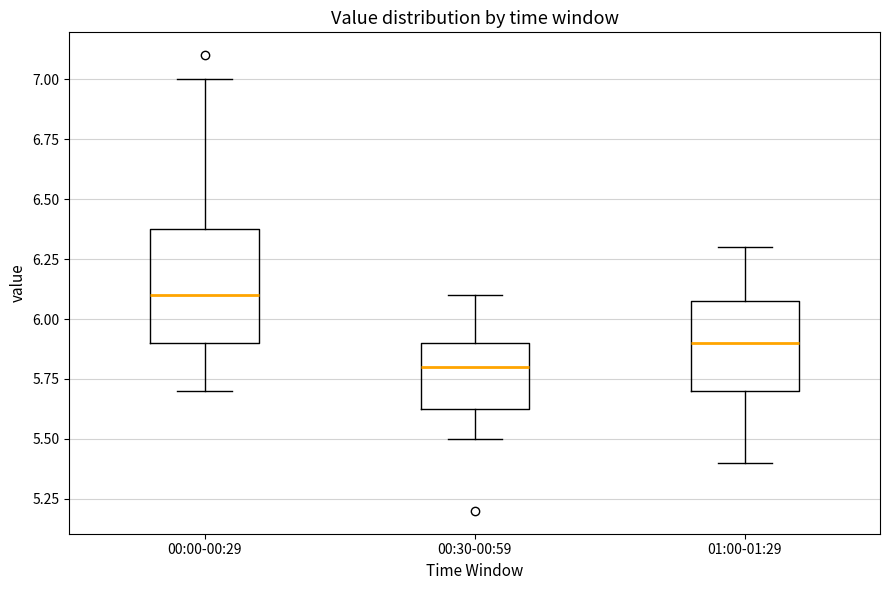

Where is the upper edge of the box for 00:30-00:59 on the y-axis? The values are not printed on the chart, so give them approximately, as read against the axis.

5.90